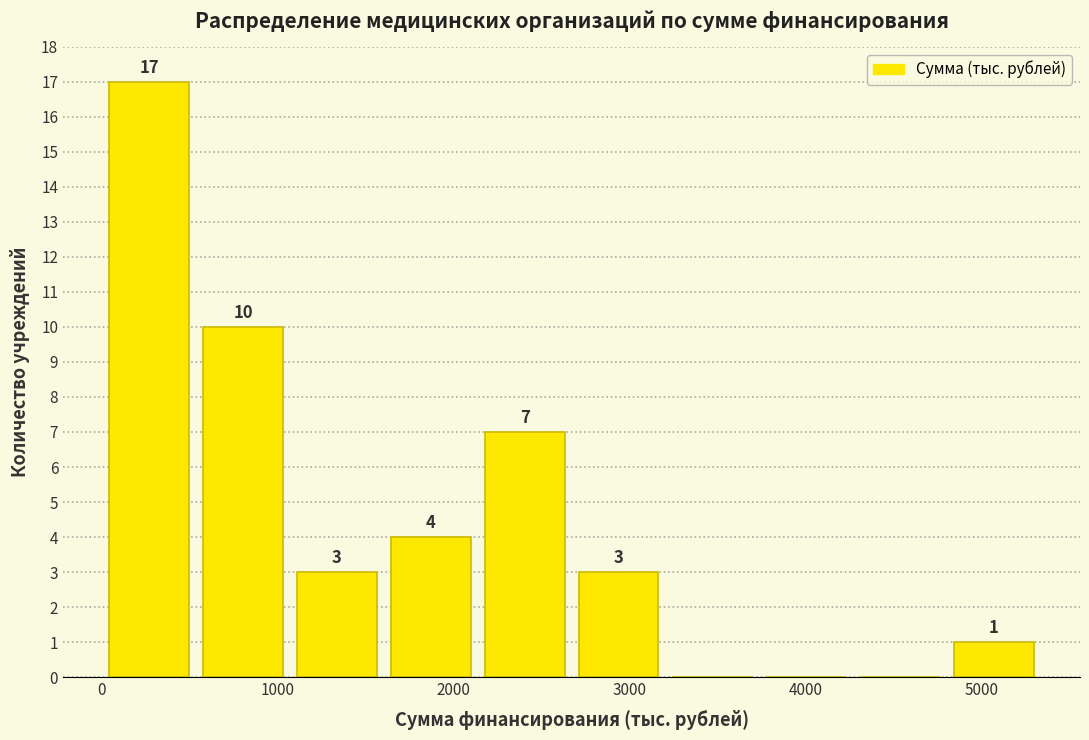

Over which range of the x-axis is the bar tallest?

0 to 500